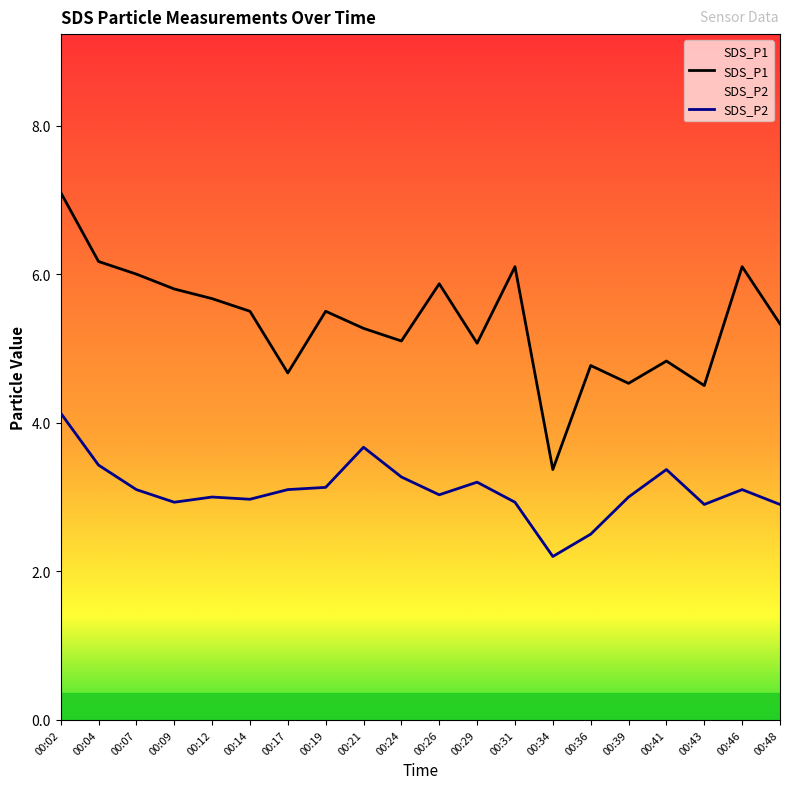

Reading right to left, list all the values displayed in this chart.

SDS_P1: 00:48=5.3	00:46=6.1	00:43=4.5	00:41=4.8	00:39=4.5	00:36=4.8	00:34=3.4	00:31=6.1	00:29=5.1	00:26=5.9	00:24=5.1	00:21=5.3	00:19=5.5	00:17=4.7	00:14=5.5	00:12=5.7	00:09=5.8	00:07=6.0	00:04=6.2	00:02=7.1
SDS_P2: 00:48=2.9	00:46=3.1	00:43=2.9	00:41=3.4	00:39=3.0	00:36=2.5	00:34=2.2	00:31=2.9	00:29=3.2	00:26=3.0	00:24=3.3	00:21=3.7	00:19=3.1	00:17=3.1	00:14=3.0	00:12=3.0	00:09=2.9	00:07=3.1	00:04=3.4	00:02=4.1